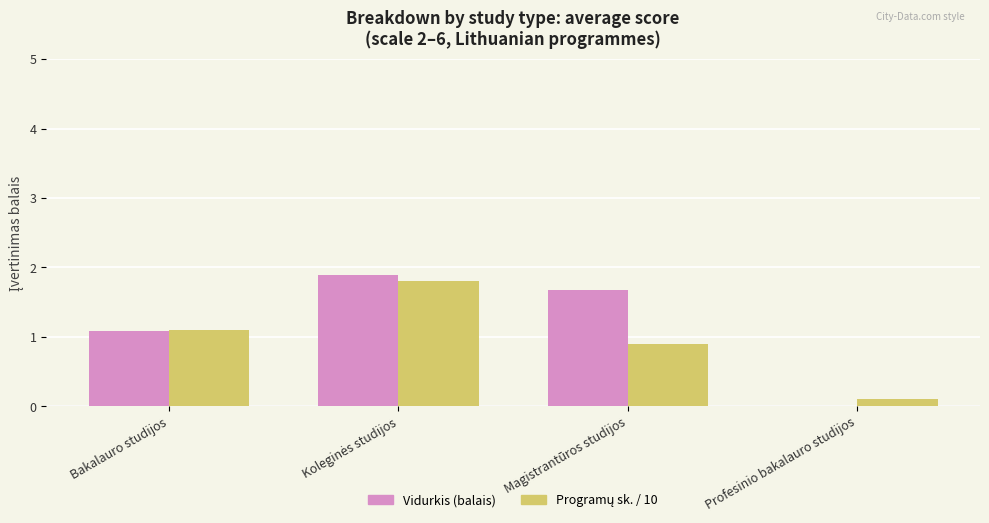

At which label is Vidurkis (balais) closest to 0?

Profesinio bakalauro studijos